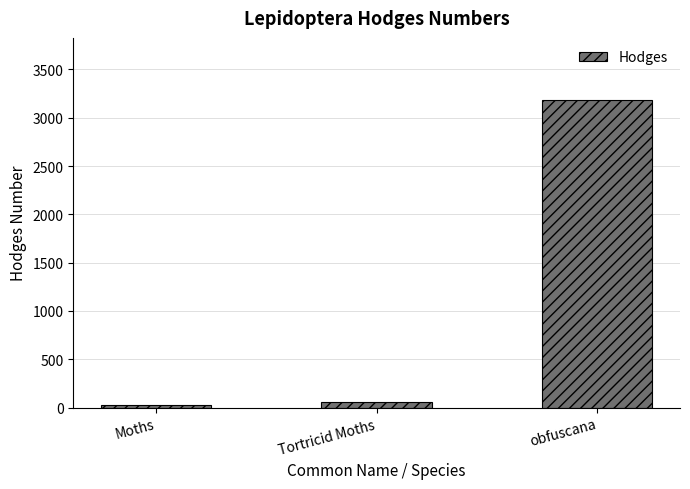

Count the number of data series in this chart.

1